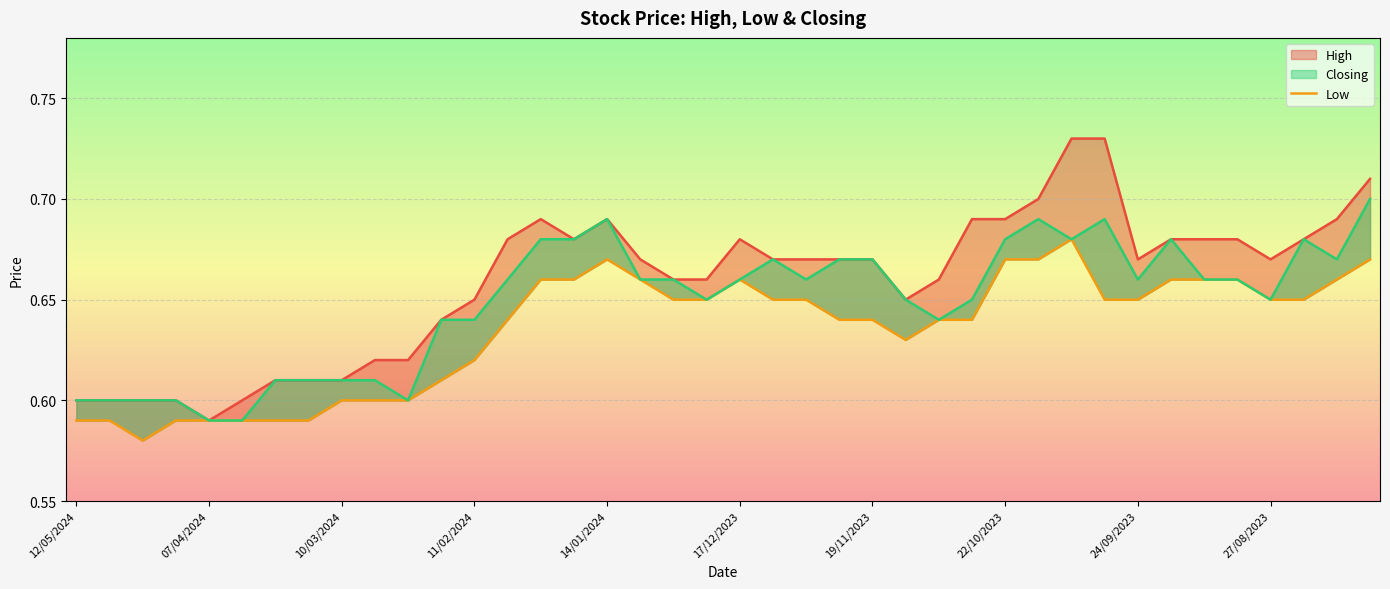

The chart shows a value of 1.0 at 22/10/2023. True or false?

False